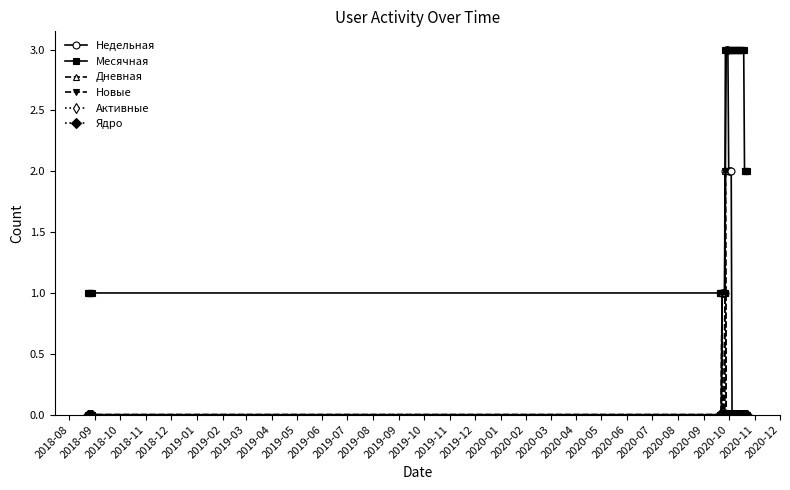

What is the highest value of the Недельная series?

3